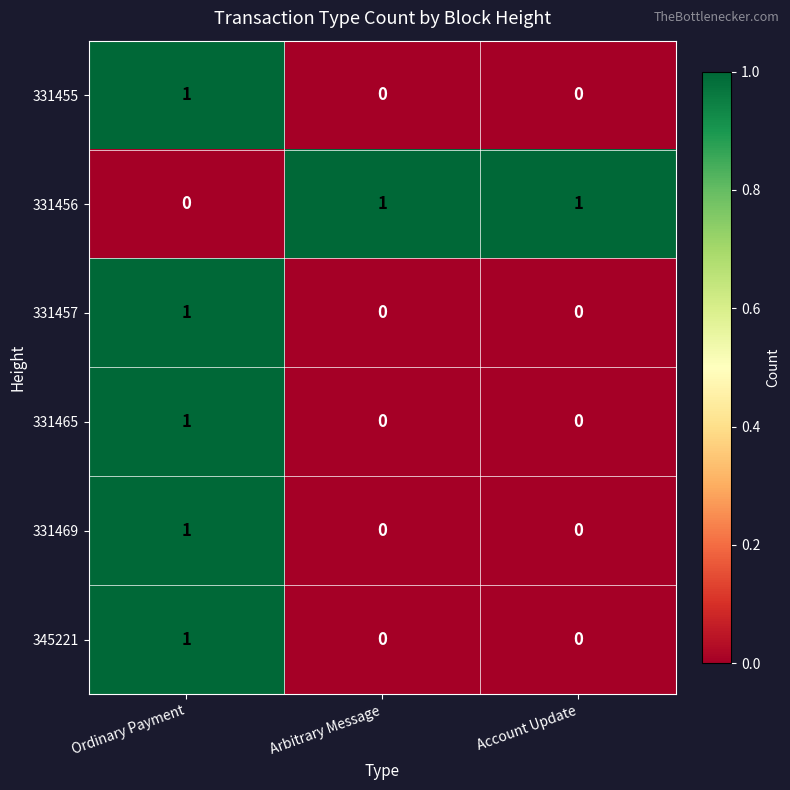

The 345221 series shows 0 at Arbitrary Message. True or false?

True